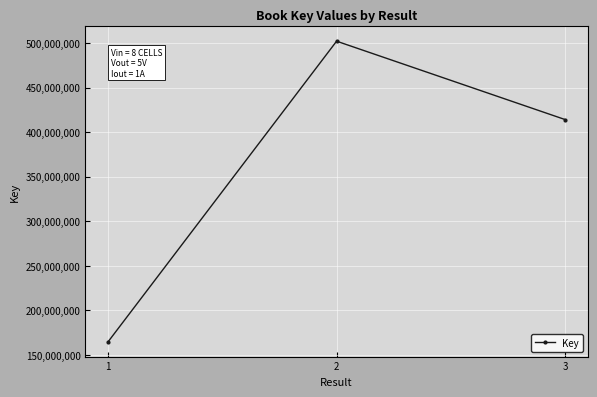

True or false: the data shows 414120376 at 3.

True